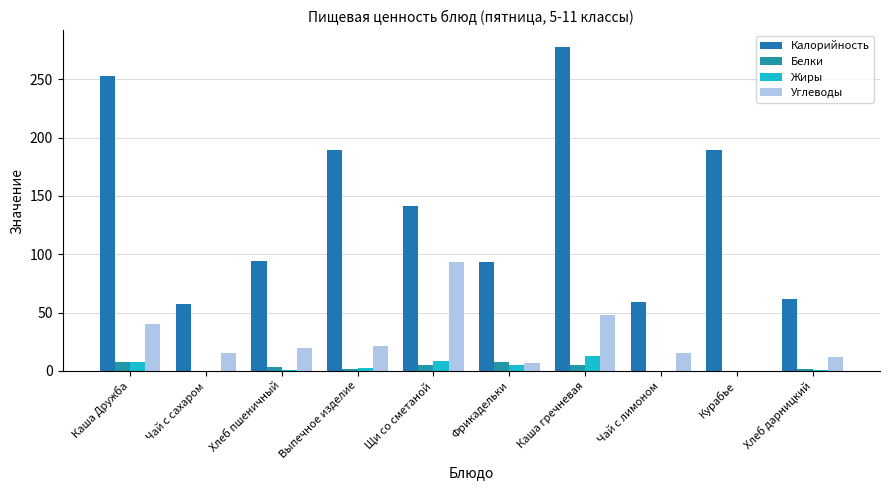

Where is Жиры nearest to the value 6?

Фрикадельки